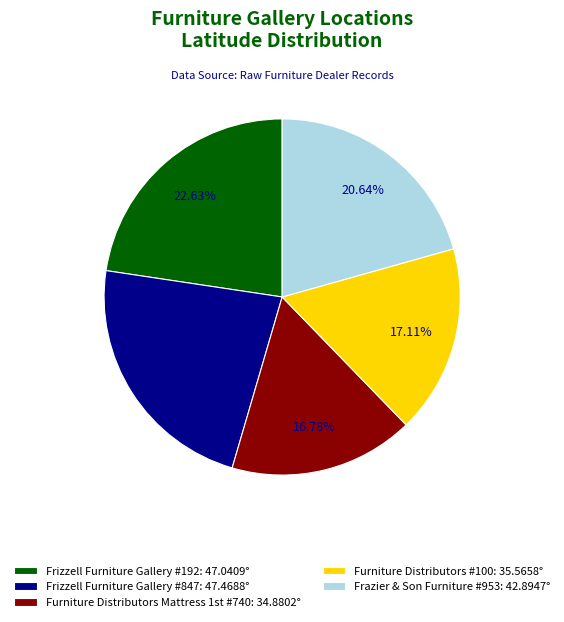

To the nearest percent, what is the difference between the largest and smallest slice percentages?

6%